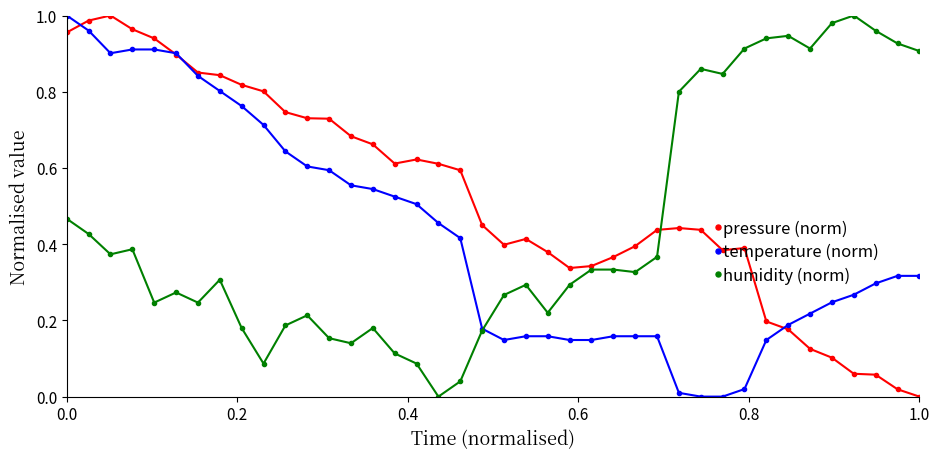

What are all the series names shown in the legend?

pressure (norm), temperature (norm), humidity (norm)